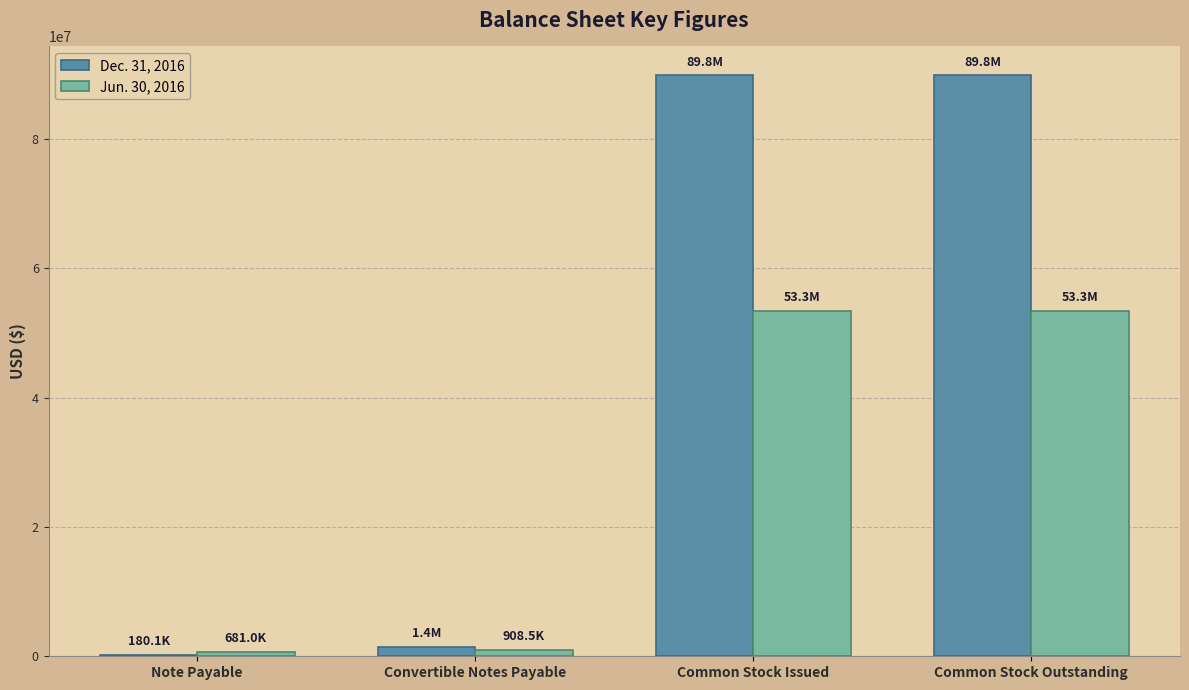

The value of Jun. 30, 2016 at Common Stock Issued is 53332576. True or false?

True